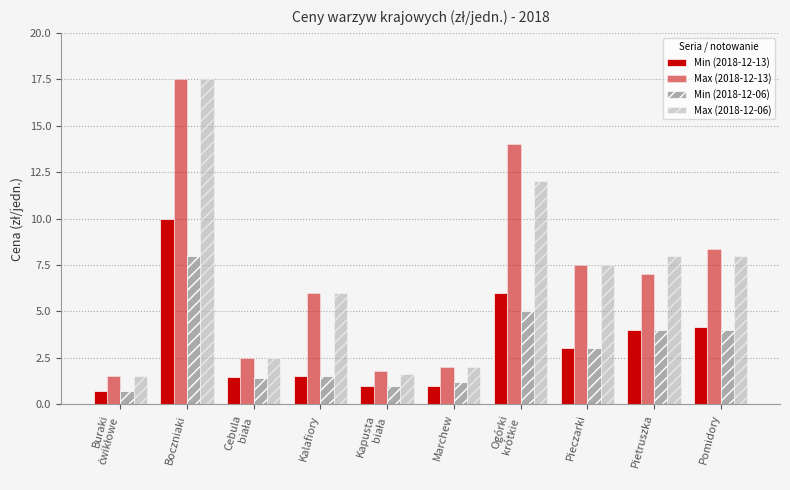

What is the total value across all series at Cebula
biała?

7.9